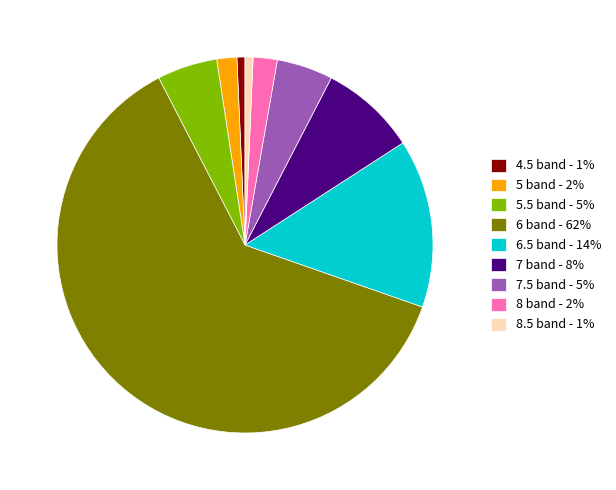

Does any single category account for the majority?

Yes